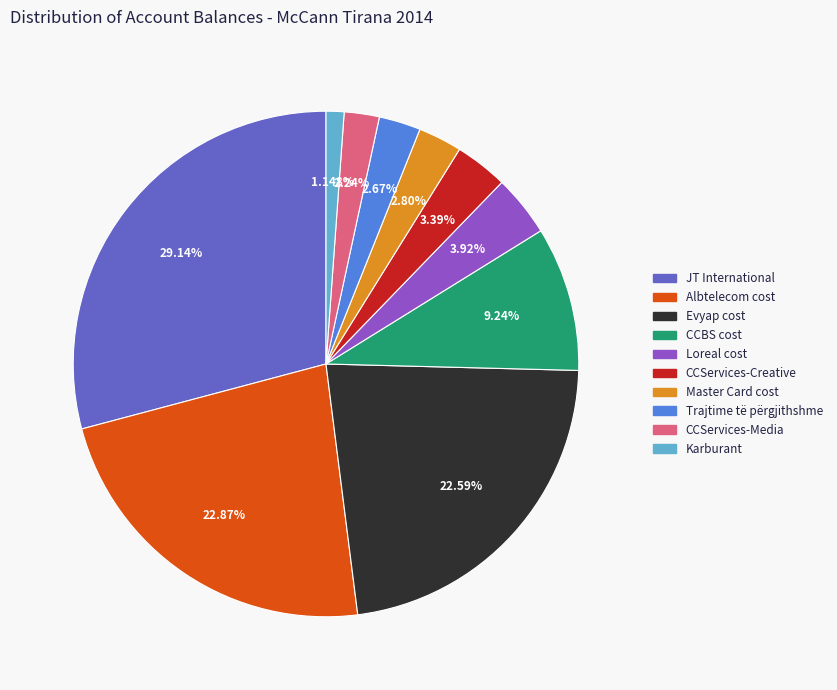

Is there any slice that represents more than half of the pie?

No